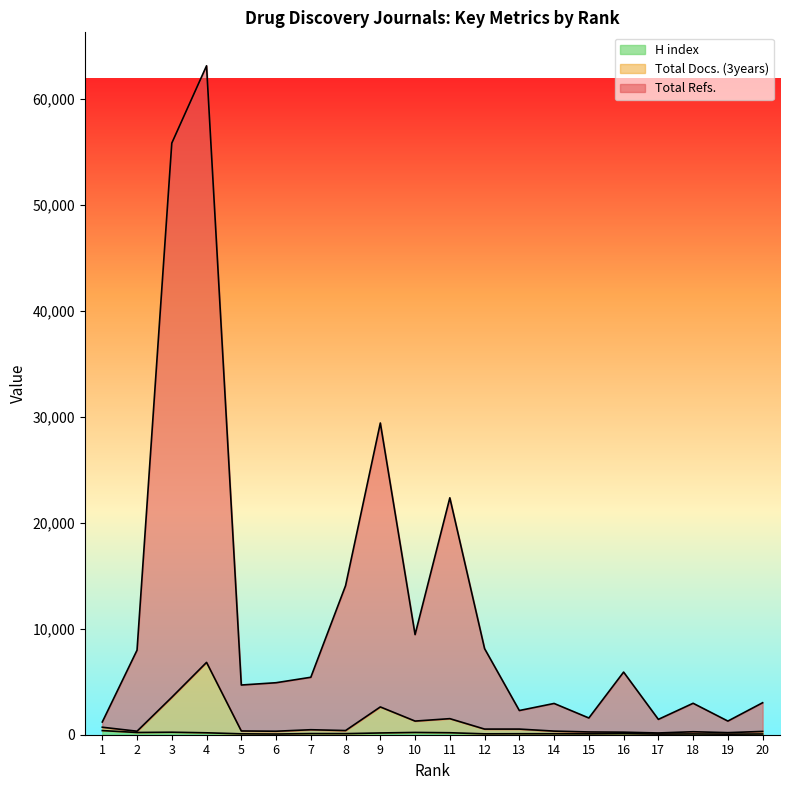

True or false: Total Docs. (3years) has more than 2 interior local peaks.

True